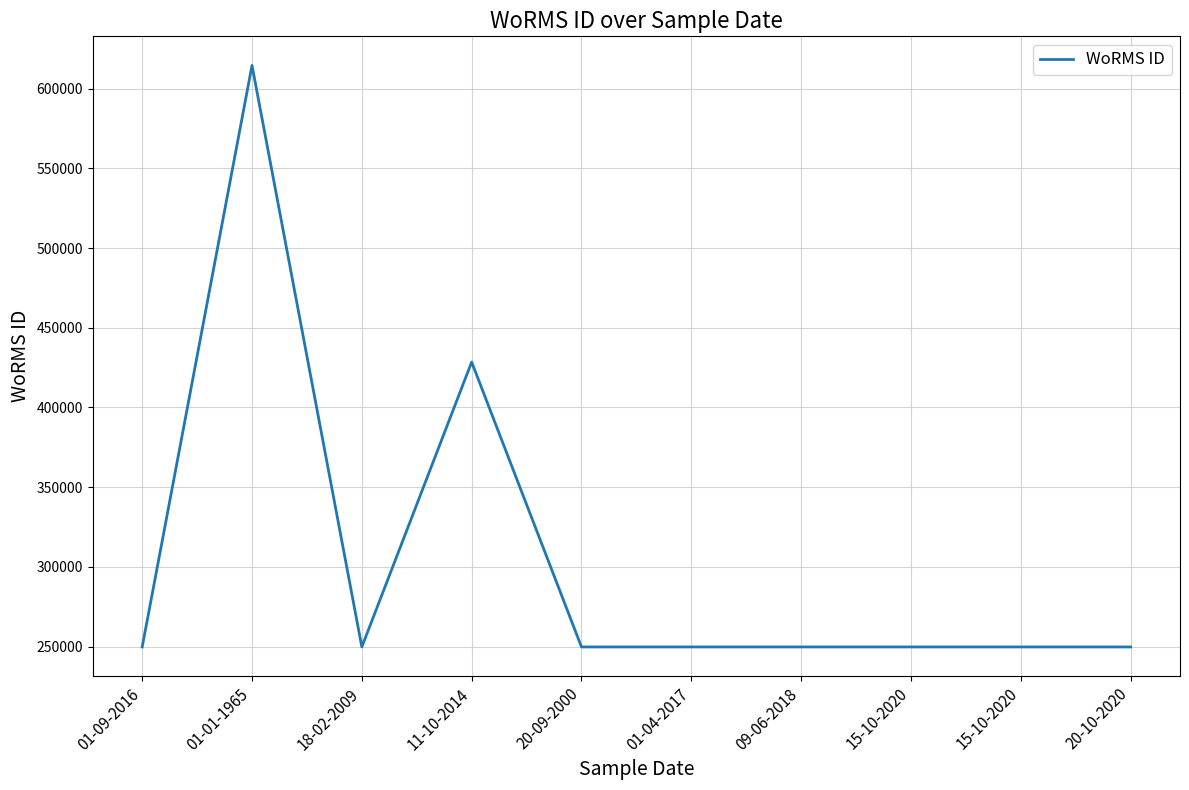

How many interior local peaks (higher than both neighbors) does the data have?

2